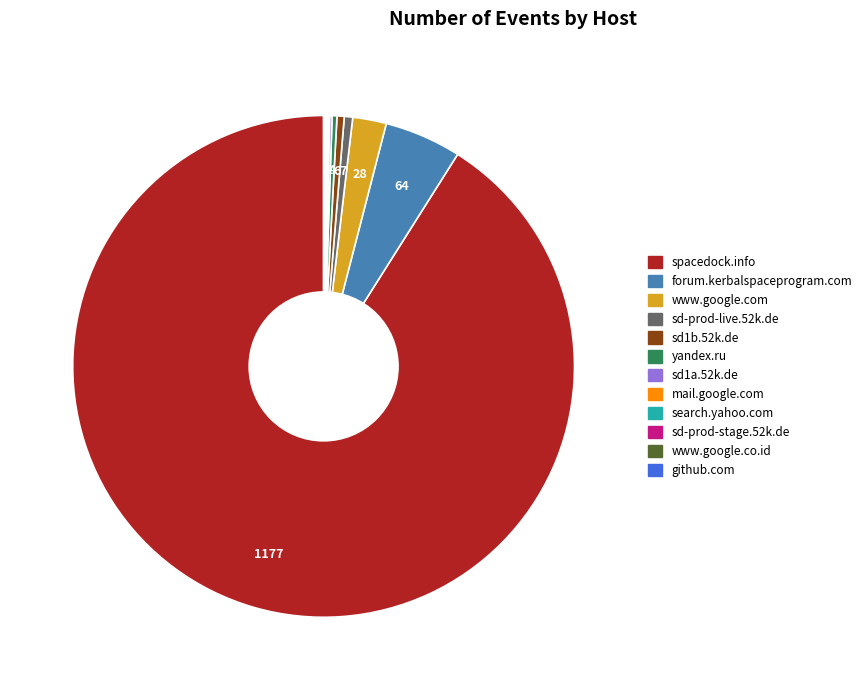

Does any single category account for the majority?

Yes